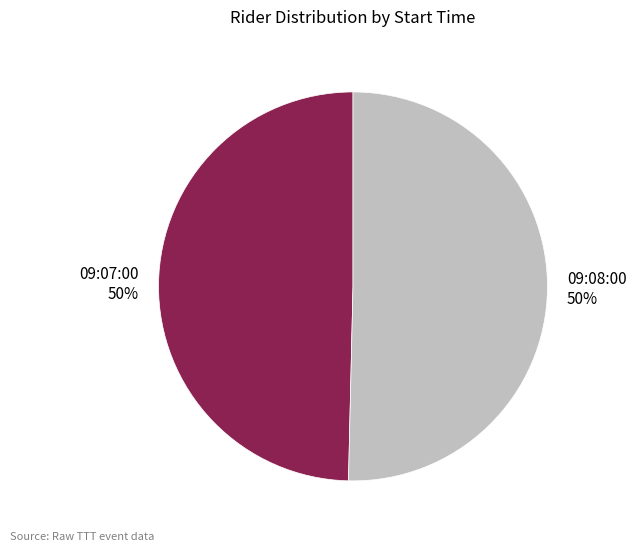

To the nearest percent, what is the combined percentage of 09:08:00 50% and 09:07:00 50%?

100%